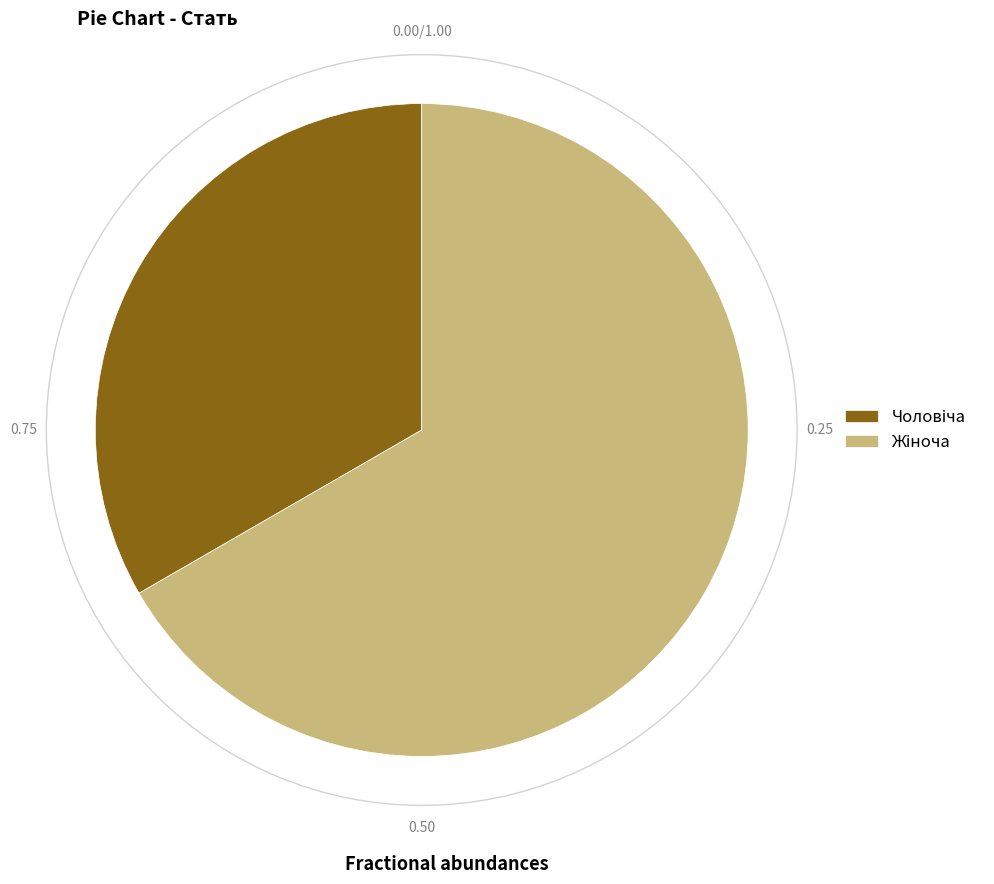

Does any single category account for the majority?

Yes